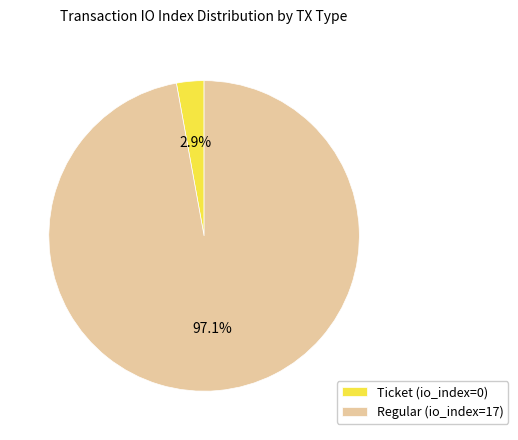

What is the total percentage of Regular (io_index=17) and Ticket (io_index=0)?

100.0%